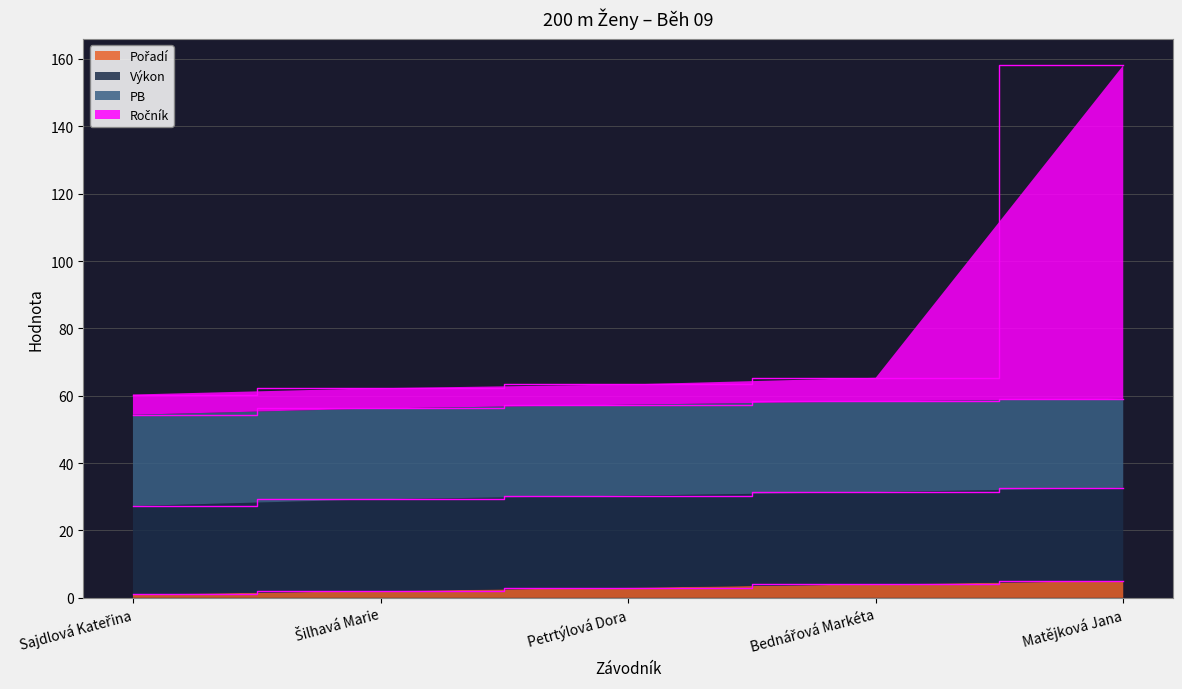

At which category is the sum across all series the highest?

Matějková Jana